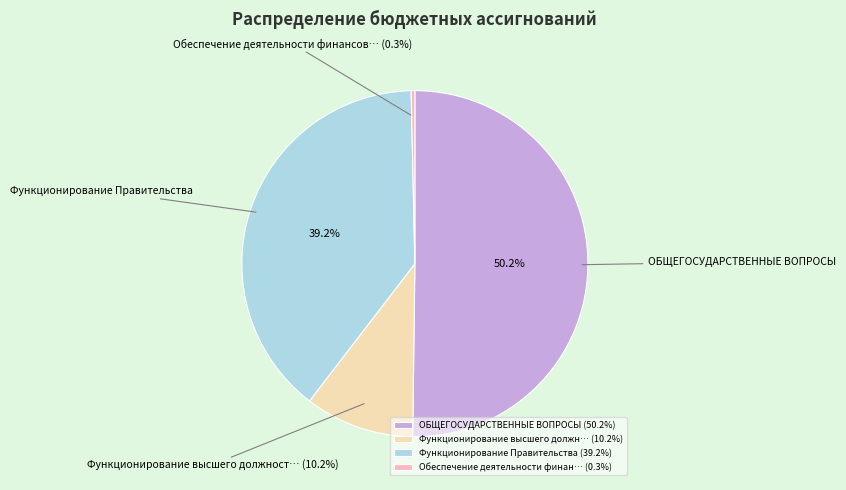

Which category has the smallest portion of the pie?

Обеспечение деятельности финан… (0.3%)